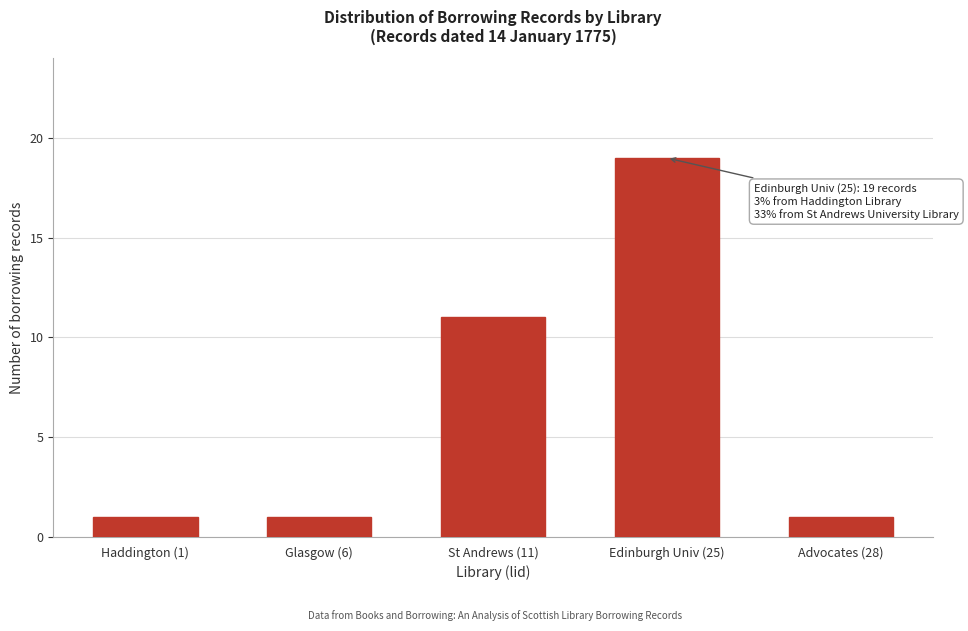

Reading left to right, list all the values displayed in this chart.

1	1	11	19	1